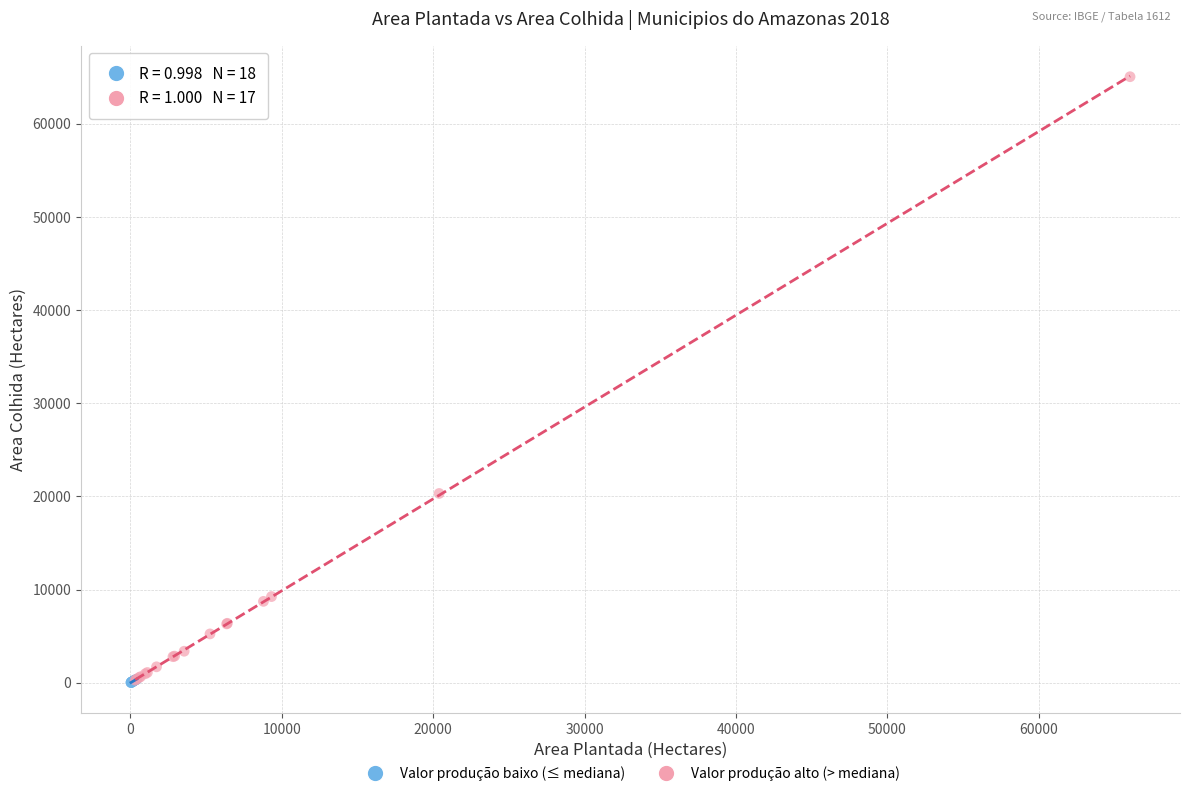

Which series has the largest Y range (max minus min)?

Valor produção alto (> mediana)